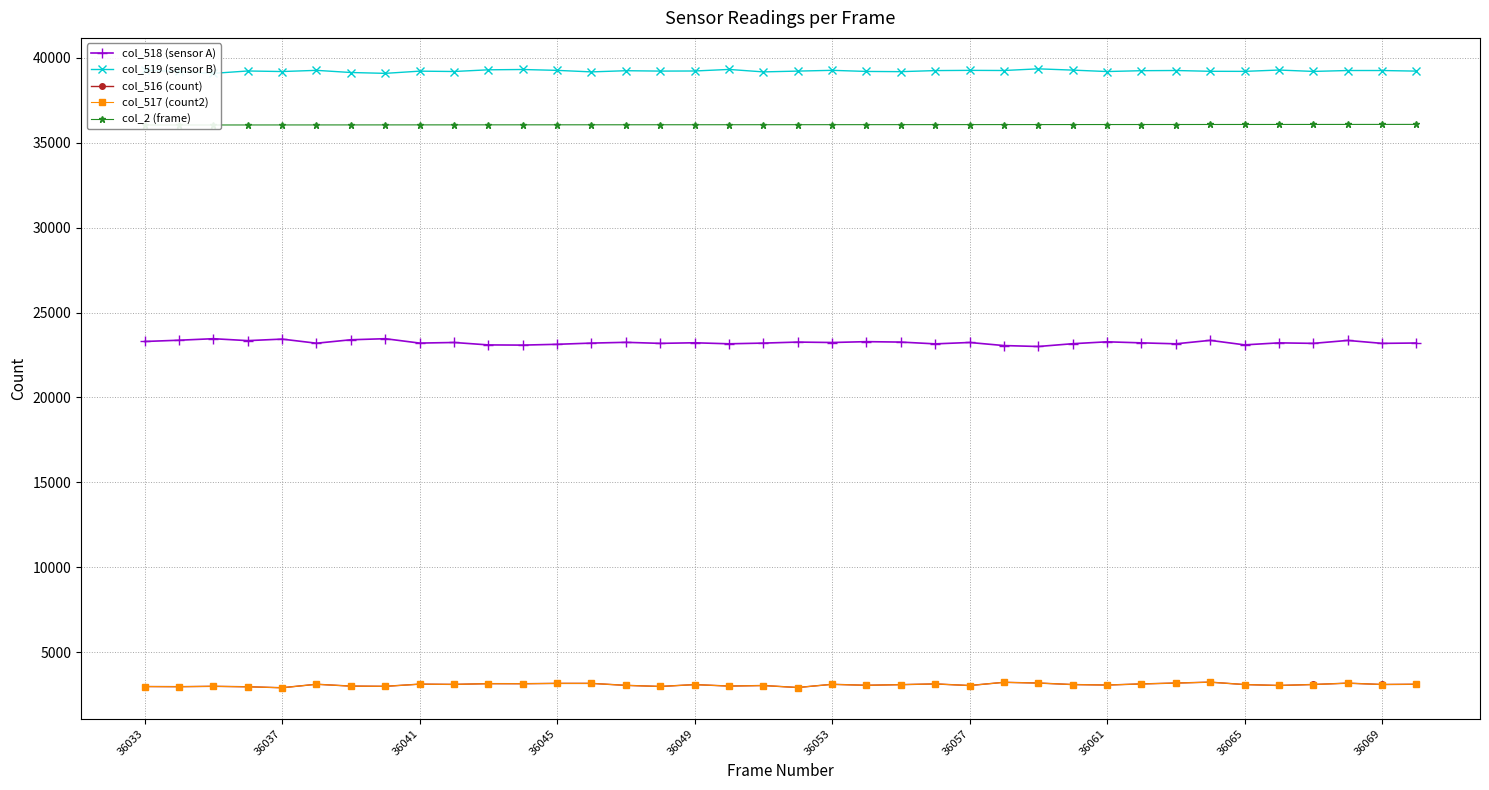

The col_518 (sensor A) series shows 33090 at 36037. True or false?

False